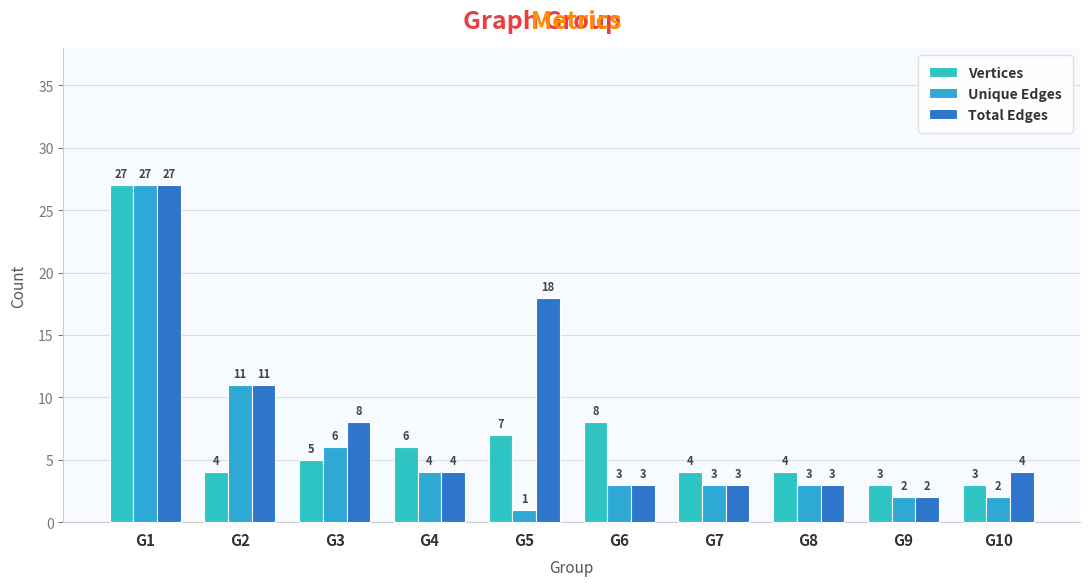

What is the difference between the maximum and minimum values in the Unique Edges series?

26